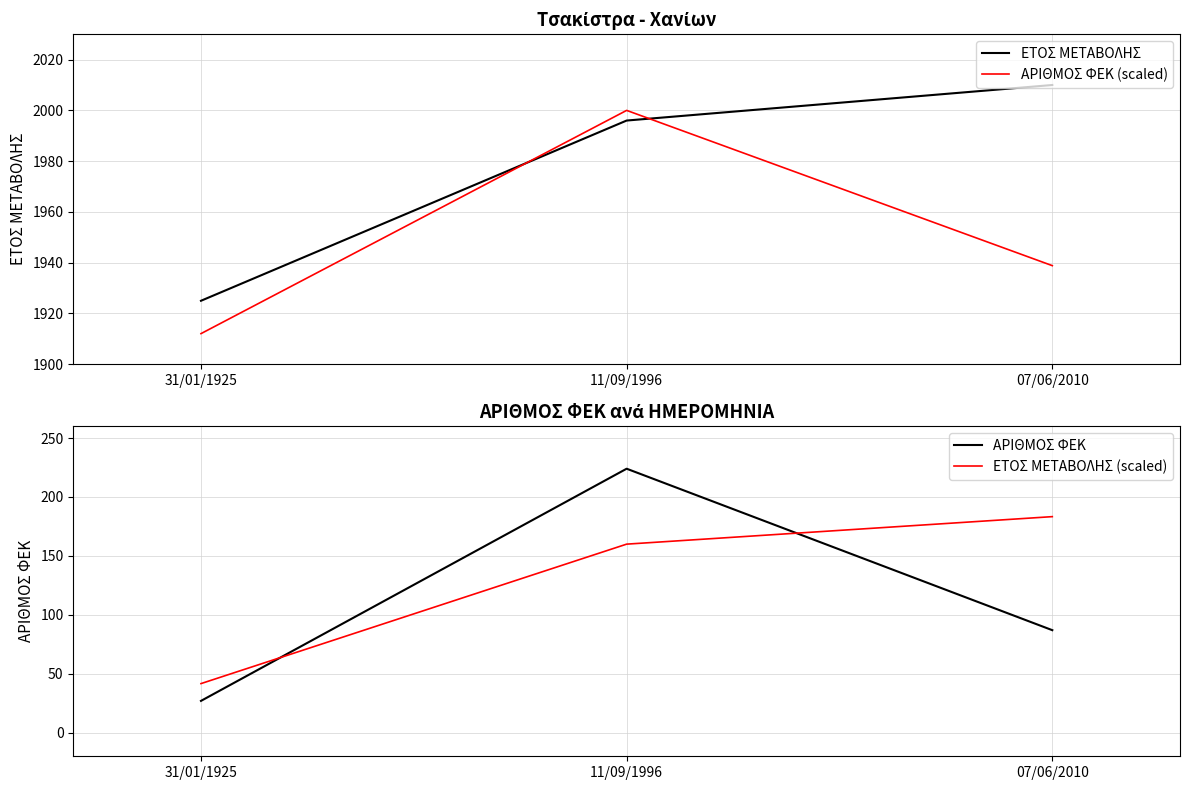

What is the difference between the second highest and minimum values in the ΑΡΙΘΜΟΣ ΦΕΚ series?

60.0